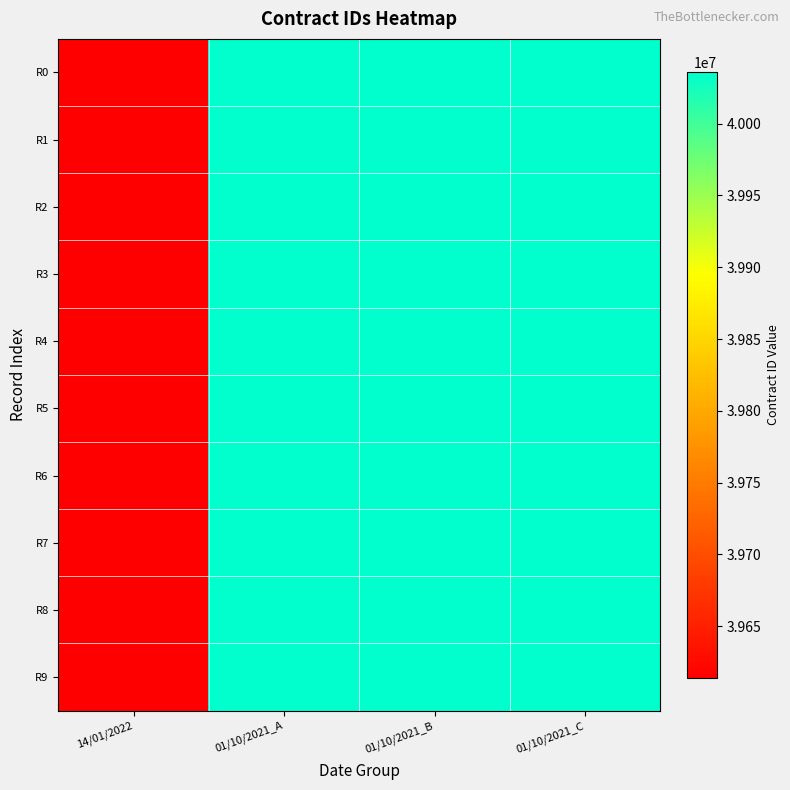

Rank the series at 01/10/2021_A from highest to lowest value.

R2, R9, R3, R0, R4, R1, R5, R6, R7, R8